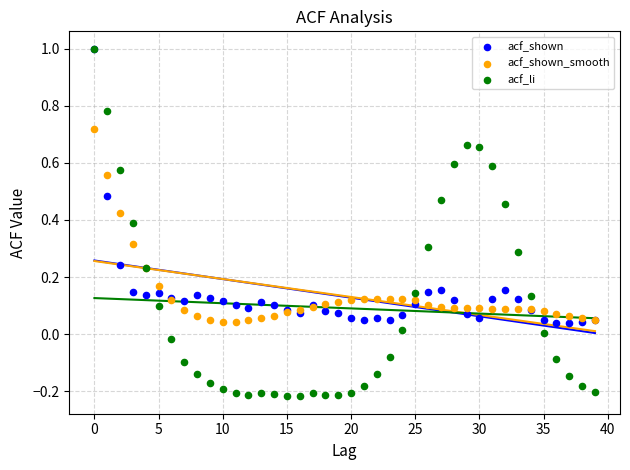

What are all the series names shown in the legend?

acf_shown, acf_shown_smooth, acf_li